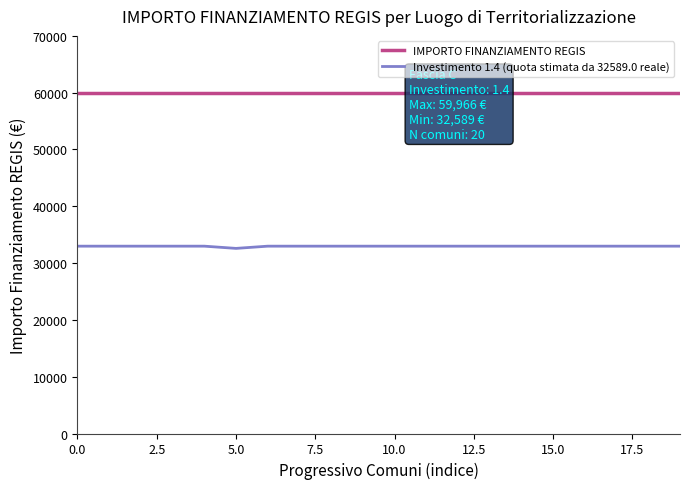

What are all the series names shown in the legend?

IMPORTO FINANZIAMENTO REGIS, Investimento 1.4 (quota stimata da 32589.0 reale)